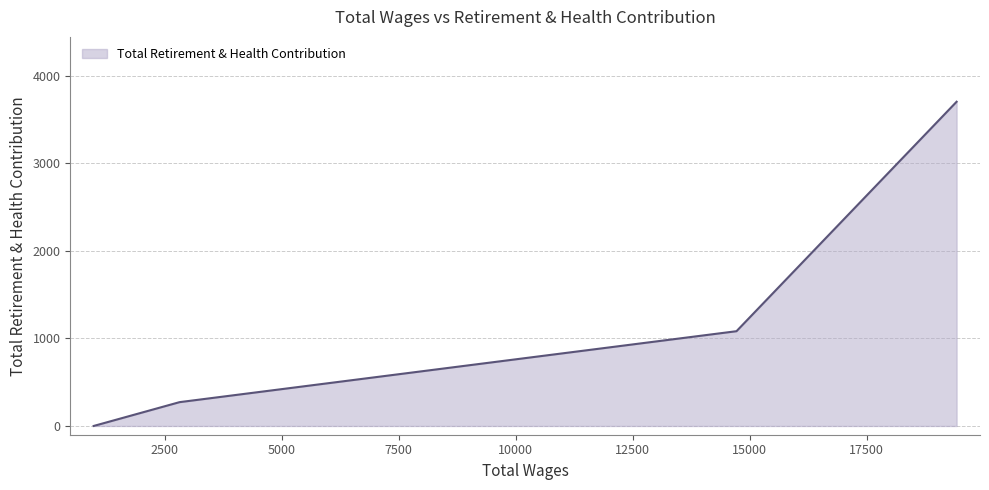

What is the average value?

1264